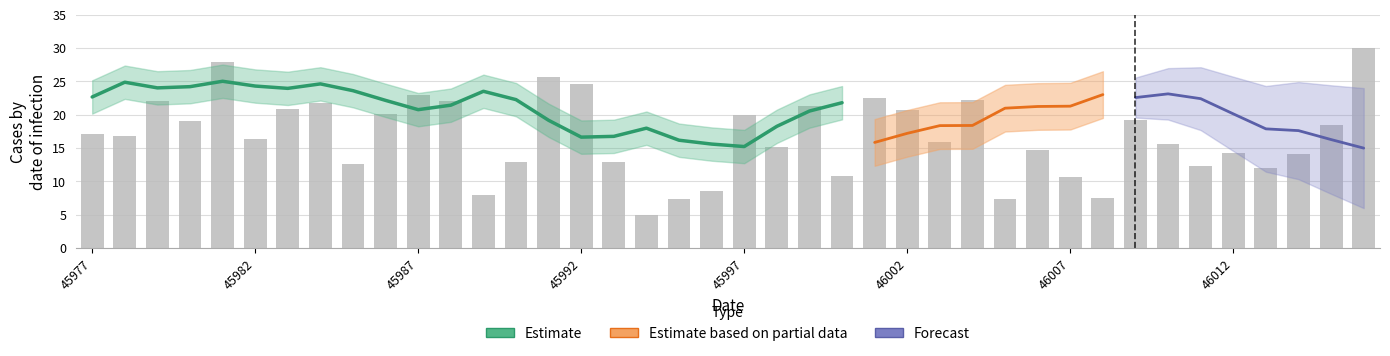

The value at 45990 is 3.4. True or false?

False